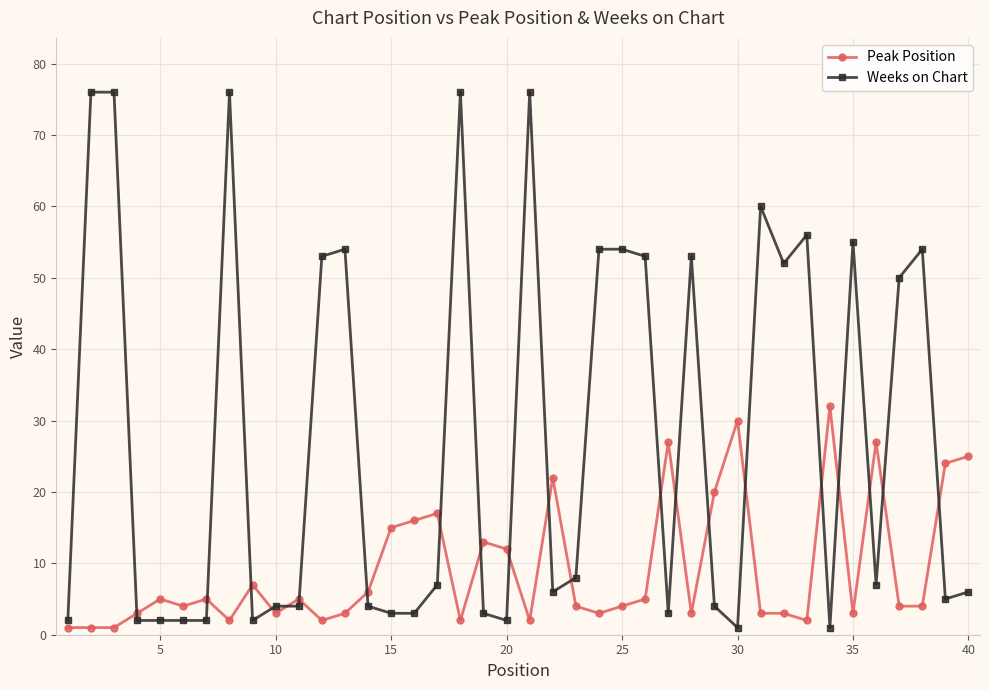

Which series has the widest spread of values?

Weeks on Chart